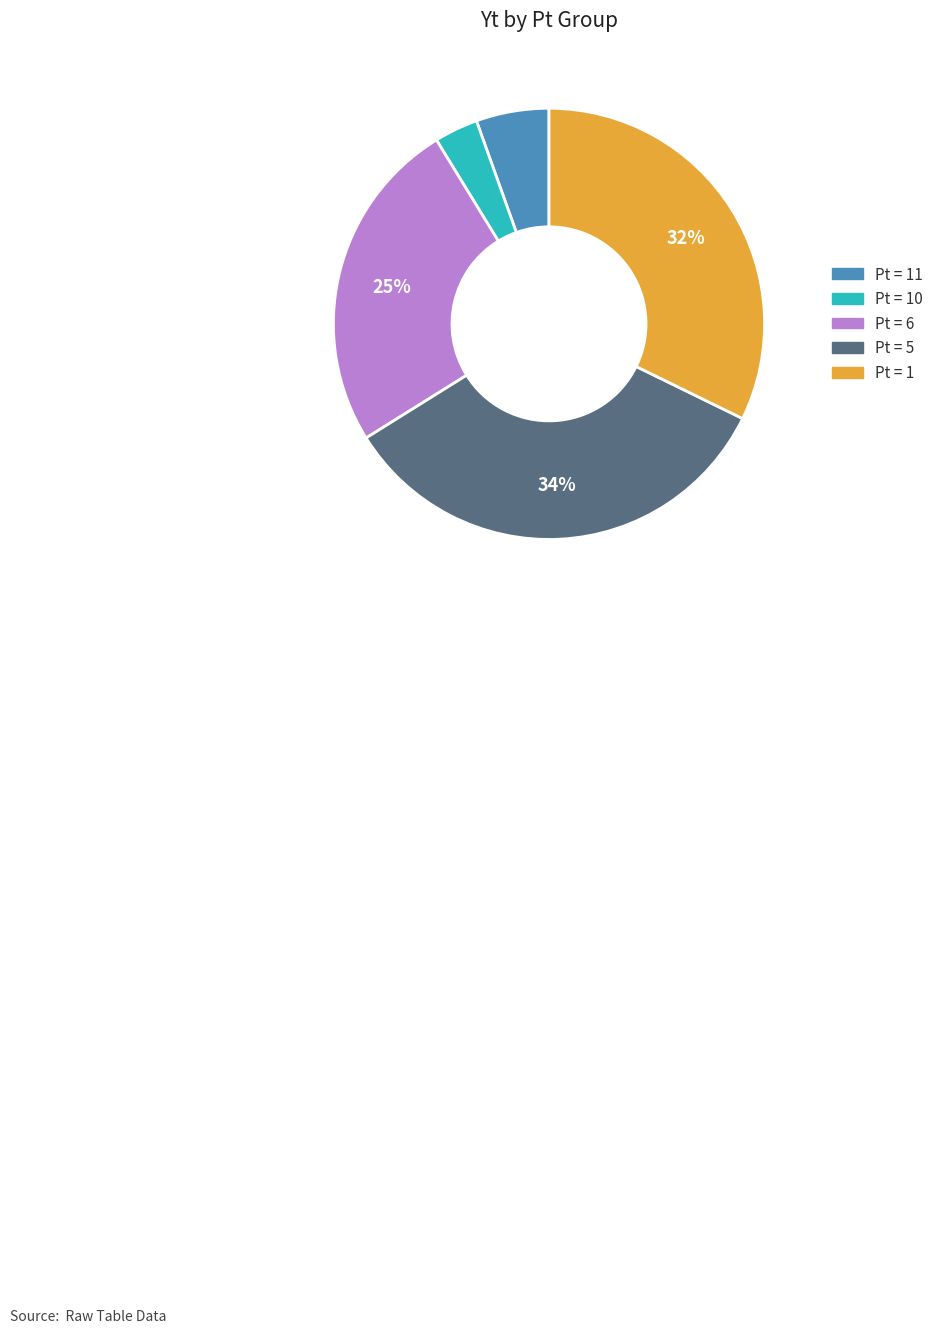

Does any single category account for the majority?

No